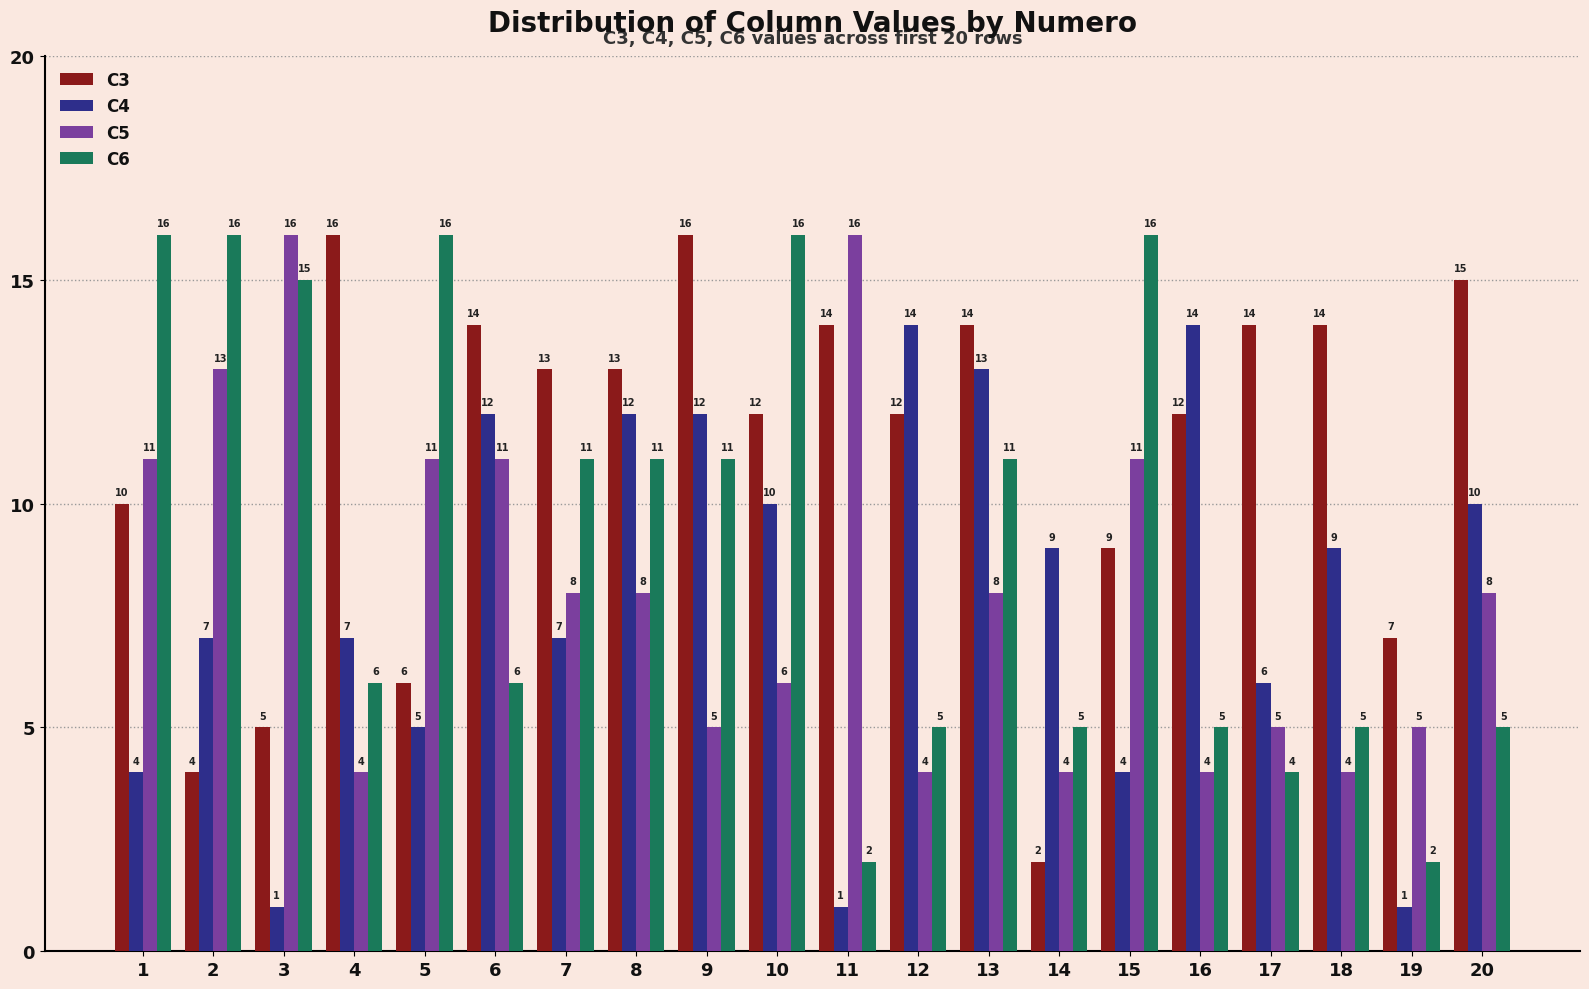

Reading right to left, transcribe all the data shown in this chart.

C3: 20=15	19=7	18=14	17=14	16=12	15=9	14=2	13=14	12=12	11=14	10=12	9=16	8=13	7=13	6=14	5=6	4=16	3=5	2=4	1=10
C4: 20=10	19=1	18=9	17=6	16=14	15=4	14=9	13=13	12=14	11=1	10=10	9=12	8=12	7=7	6=12	5=5	4=7	3=1	2=7	1=4
C5: 20=8	19=5	18=4	17=5	16=4	15=11	14=4	13=8	12=4	11=16	10=6	9=5	8=8	7=8	6=11	5=11	4=4	3=16	2=13	1=11
C6: 20=5	19=2	18=5	17=4	16=5	15=16	14=5	13=11	12=5	11=2	10=16	9=11	8=11	7=11	6=6	5=16	4=6	3=15	2=16	1=16